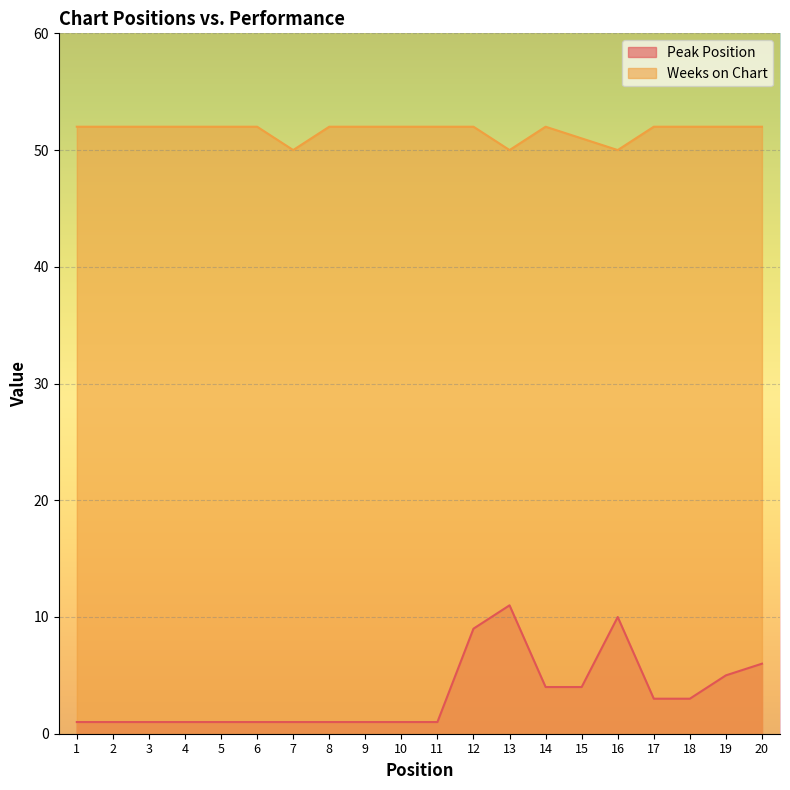

Is the value of Weeks on Chart at 1 greater than the value of Peak Position at 12?

Yes